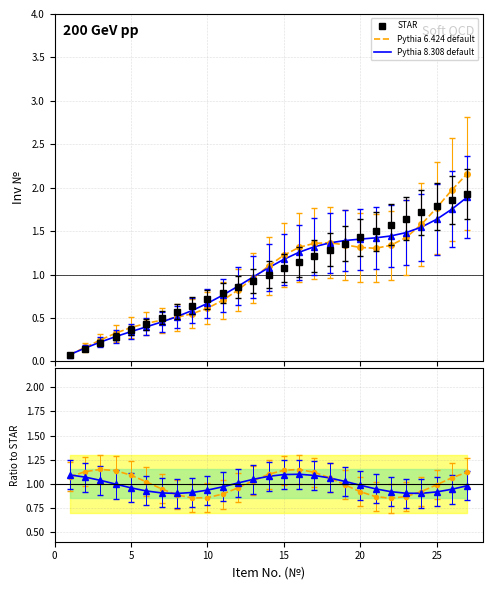

Rank the series by their average value, from lowest to highest.

Pythia 8.308 default, STAR, Pythia 6.424 default